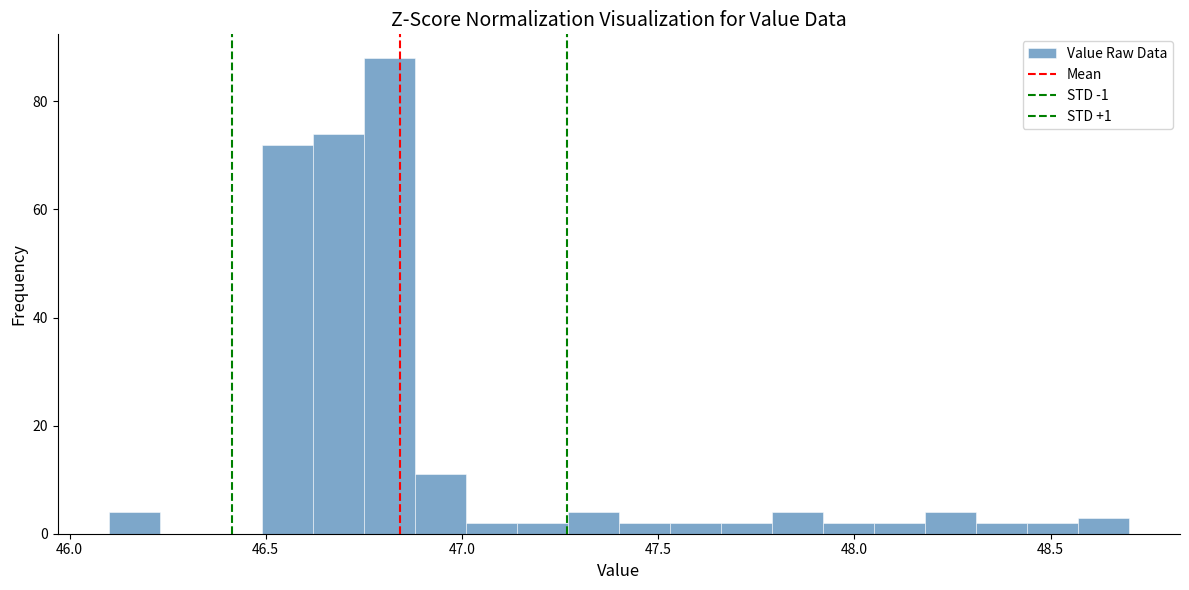

Read against the x-axis, roughly where is the centre of the tallest bar?

46.80